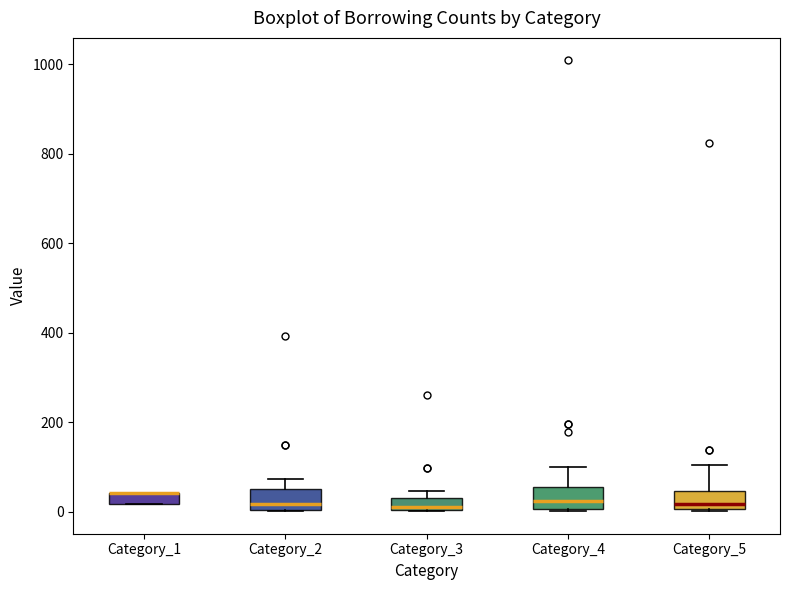

Where is the lower edge of the box for Category_1 on the y-axis? The values are not printed on the chart, so give them approximately, as read against the axis.

20